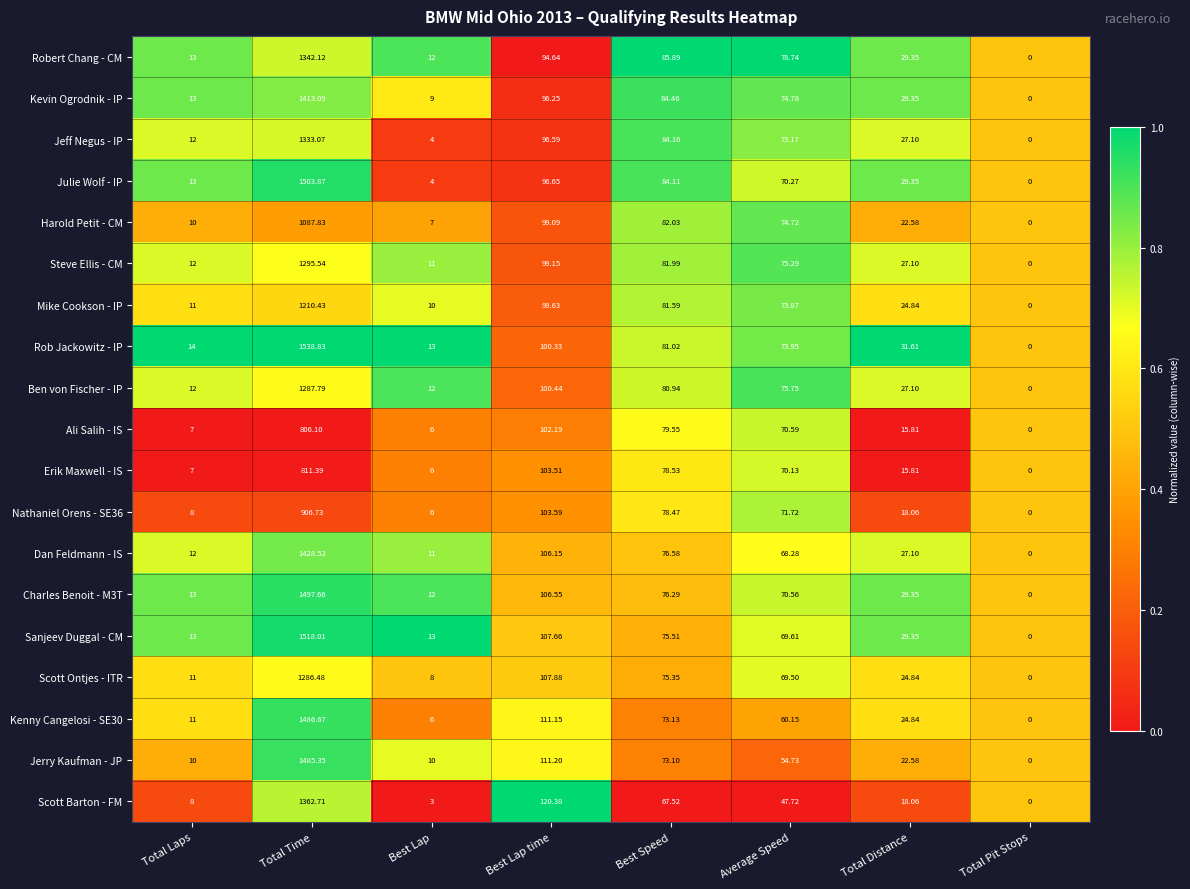

Between Best Speed and Total Distance, which series saw the biggest shift?

Ali Salih - IS